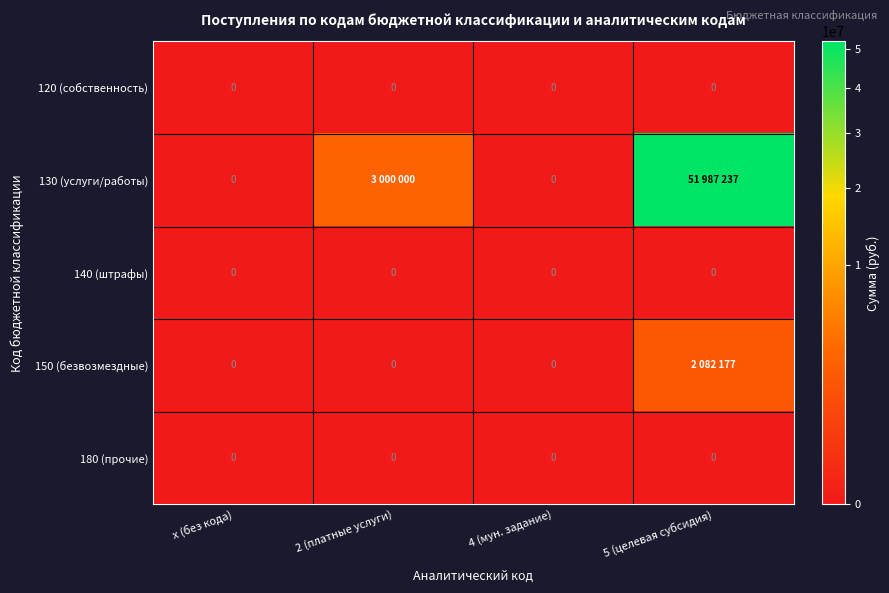

The value of 140 (штрафы) at 2 (платные услуги) is 0. True or false?

True